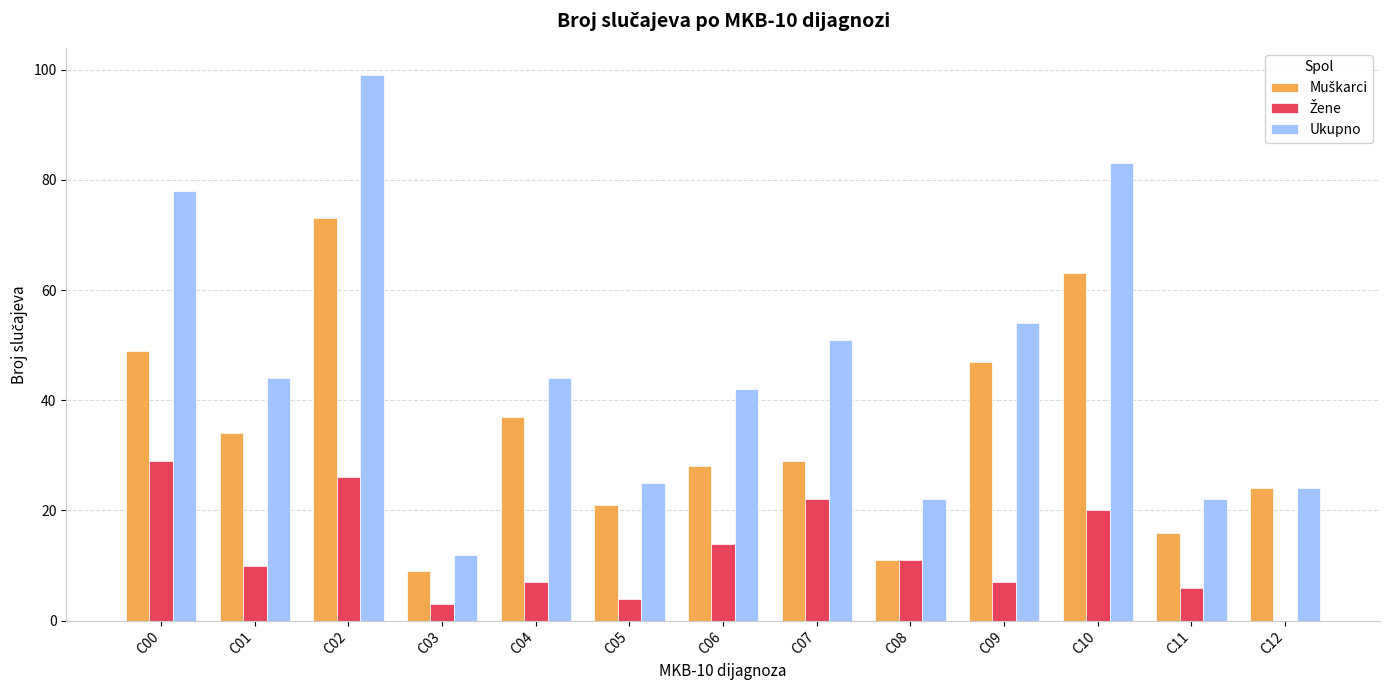

At which category is the sum across all series the highest?

C02